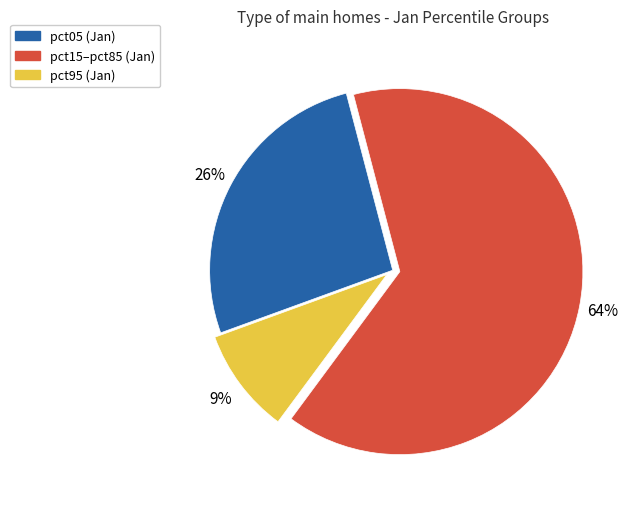

Does any single category account for the majority?

Yes